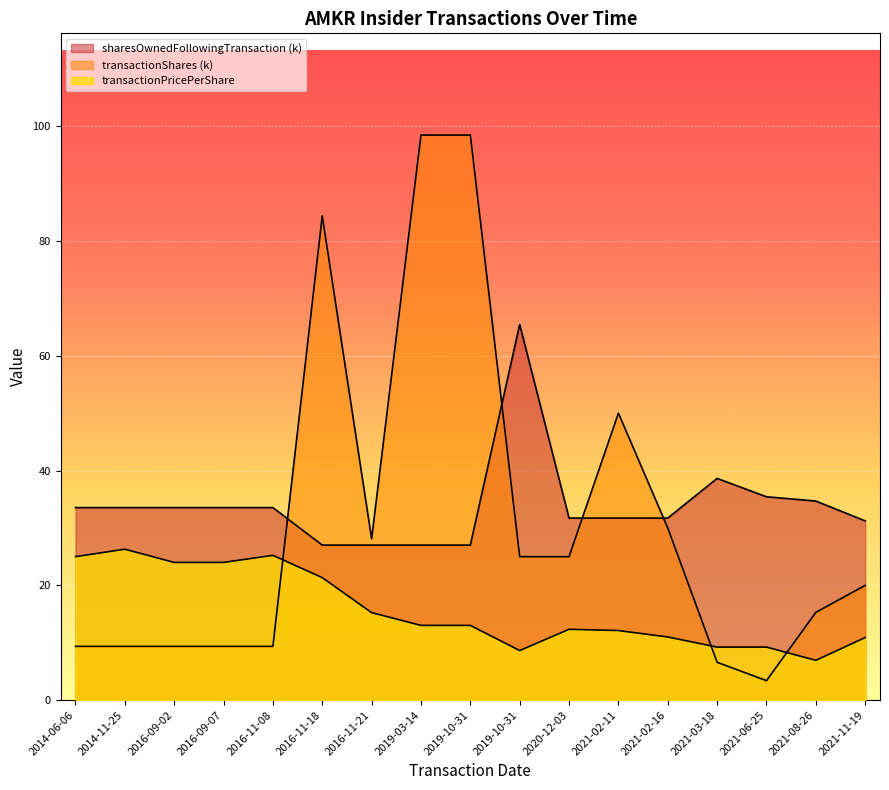

What is the sum of all transactionShares values?

531.6